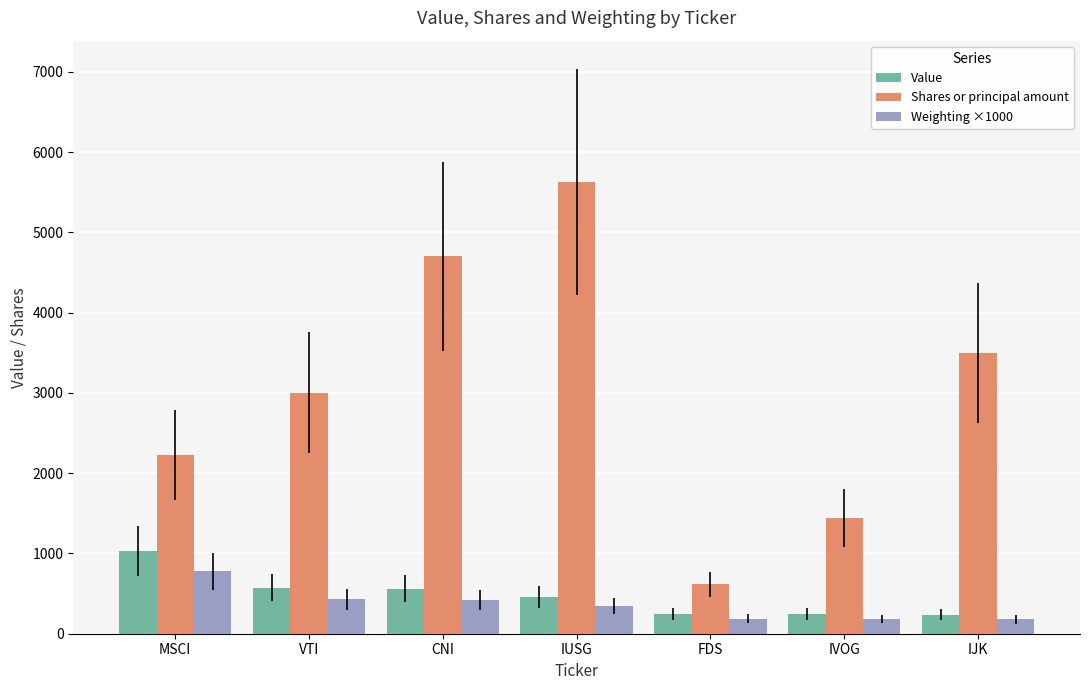

How many data points in Shares or principal amount are less than 3003?

3